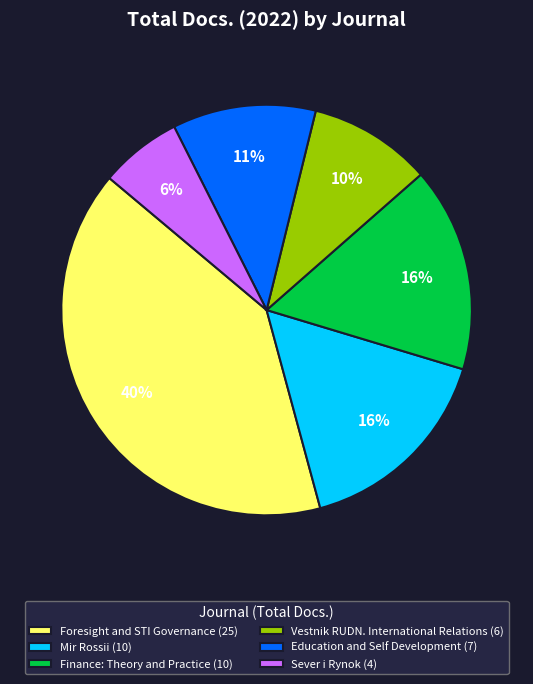

How many slices are in this pie chart?

6